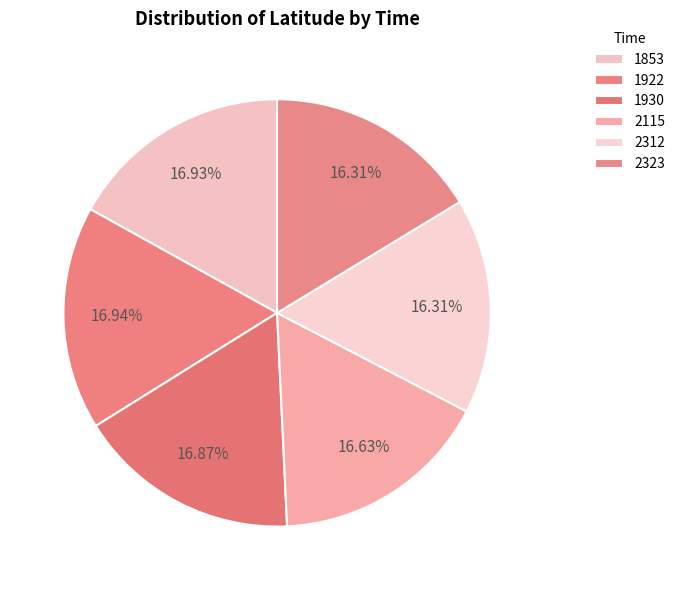

To the nearest percent, what is the difference between the largest and smallest slice percentages?

1%